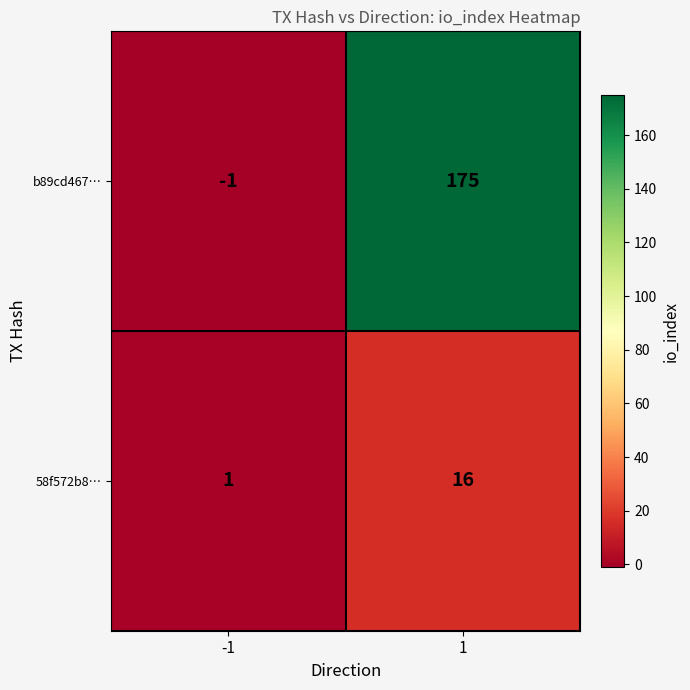

At -1, list the series in order from largest to smallest.

58f572b8…, b89cd467…